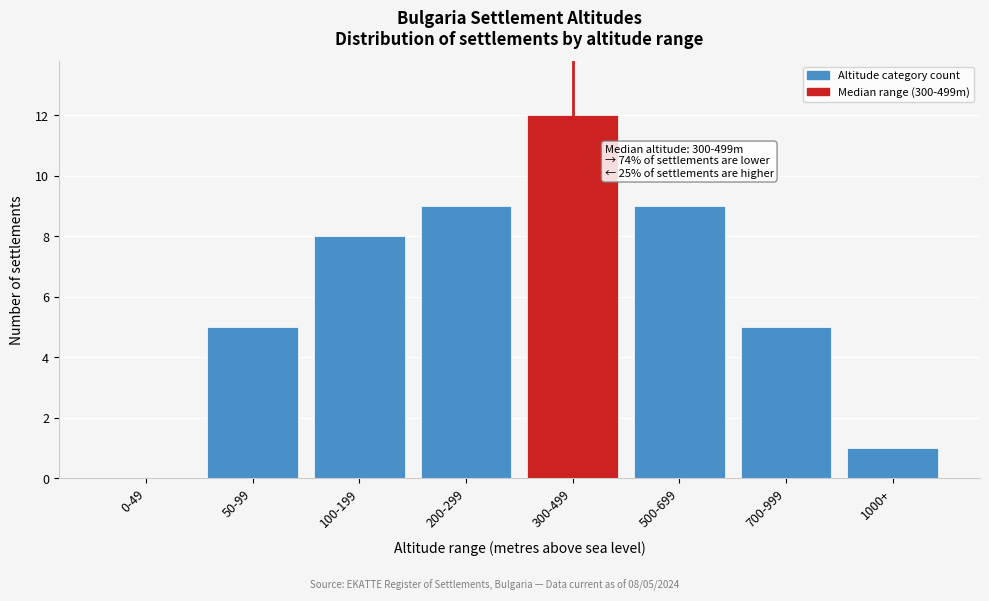

Reading left to right, transcribe all the data shown in this chart.

0-49=0	50-99=5	100-199=8	200-299=9	300-499=12	500-699=9	700-999=5	1000+=1